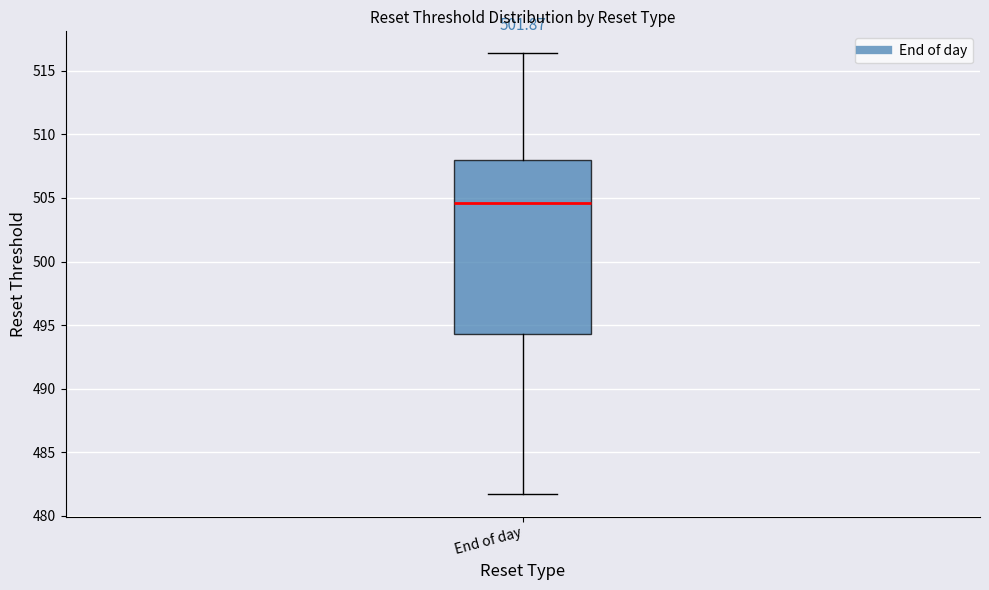

Transcribe this box plot: give where the median line is, the range the box spans, and where the two whiskers end, as read against the y-axis. The values are not printed on the chart, so give them approximately, as read against the axis.

median 504.5, box 494.5 to 508.0, whiskers 481.5 to 516.5